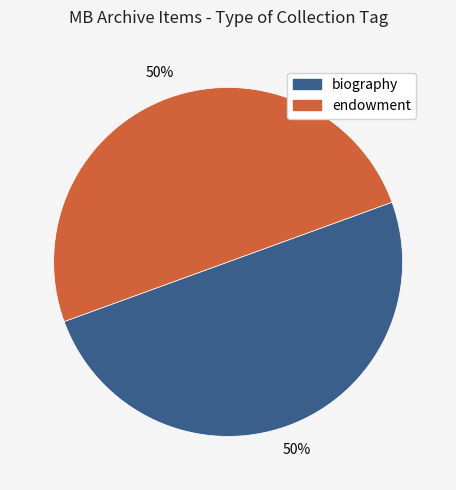

How many segments does this pie chart have?

2